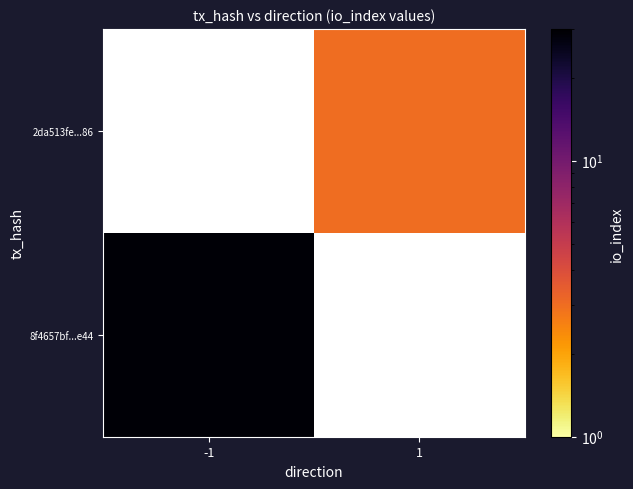

How many values in 8f4657bf...e44 are above zero?

1